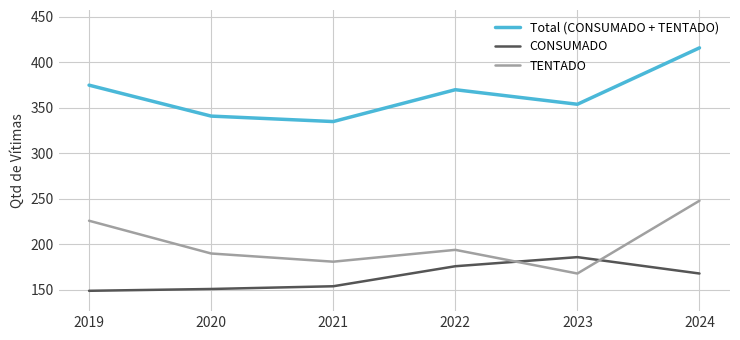

How many categories are shown in the chart?

6